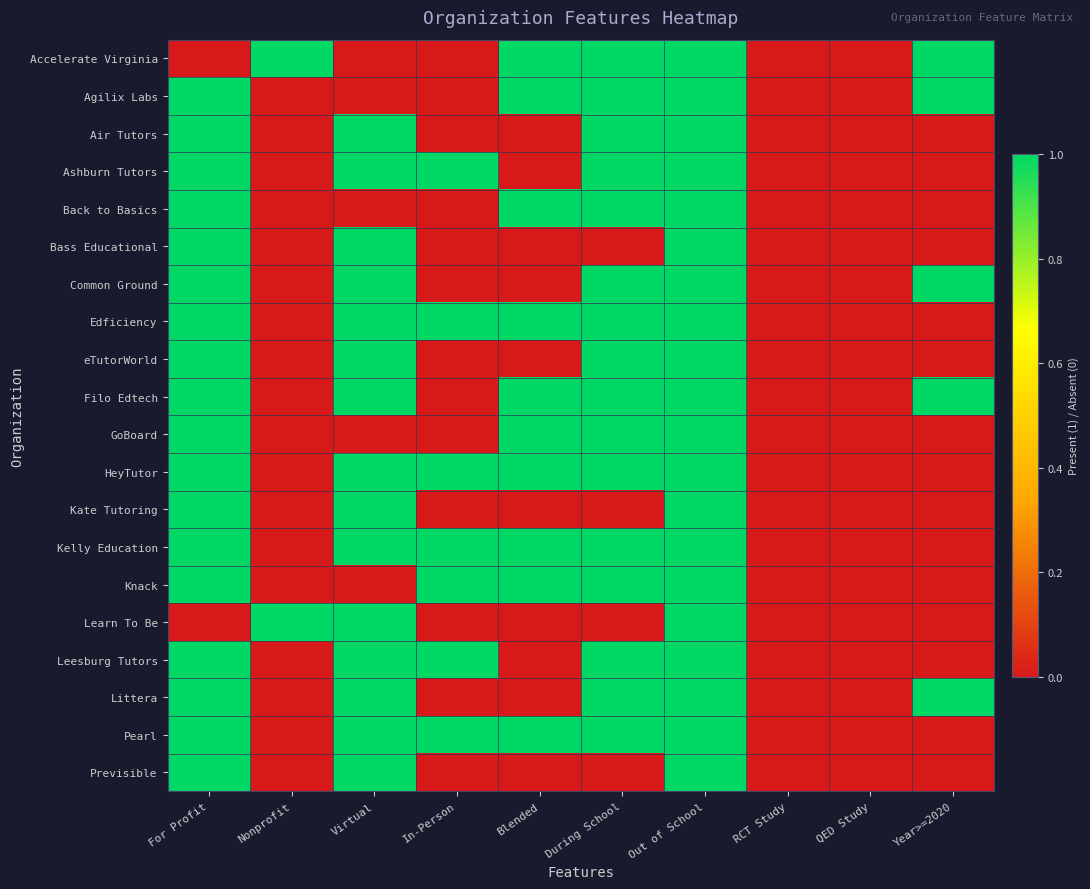

Which category has the lowest value across all series?

For Profit